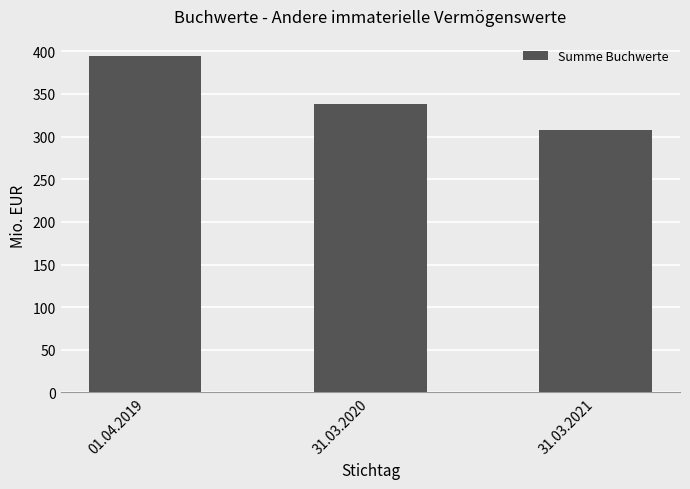

What is the ratio of the value at 31.03.2020 to the value at 01.04.2019?

0.9